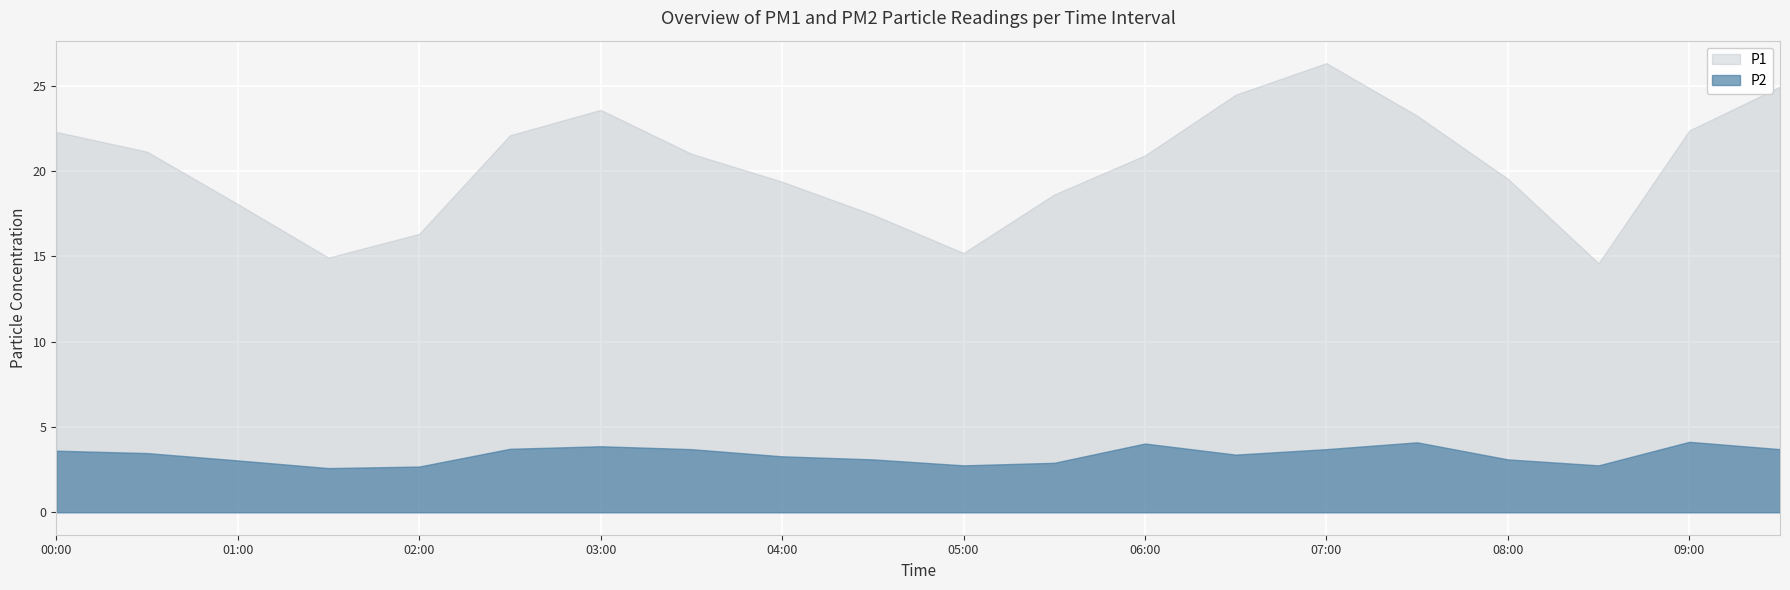

The P2 series shows 1.4 at 09:30. True or false?

False